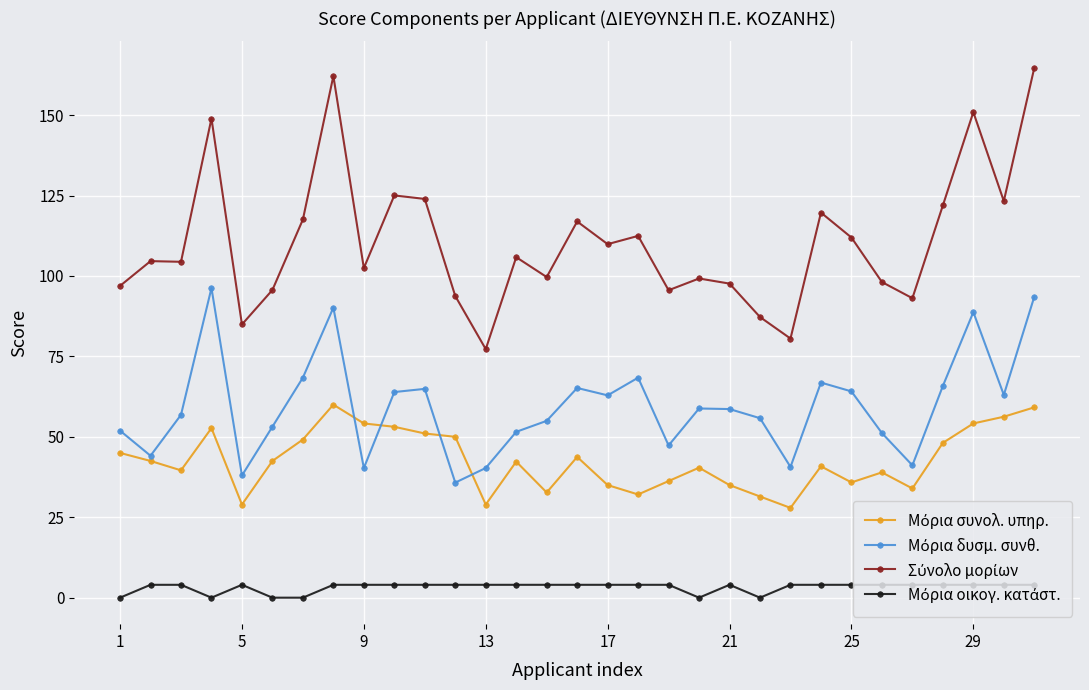

How many distinct data groups are displayed?

4